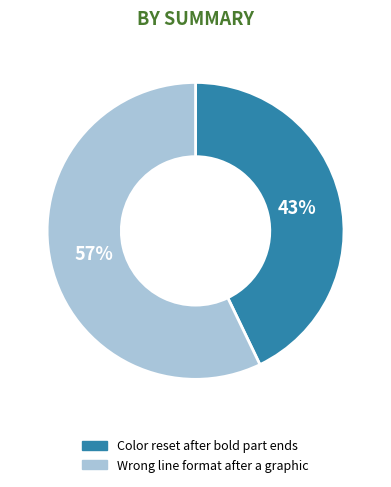

Between Color reset after bold part ends and Wrong line format after a graphic, which is larger?

Wrong line format after a graphic